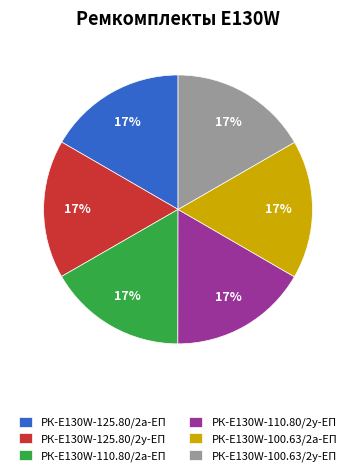

To the nearest percent, what is the combined percentage of РК-E130W-100.63/2у-ЕП and РК-E130W-100.63/2а-ЕП?

33%